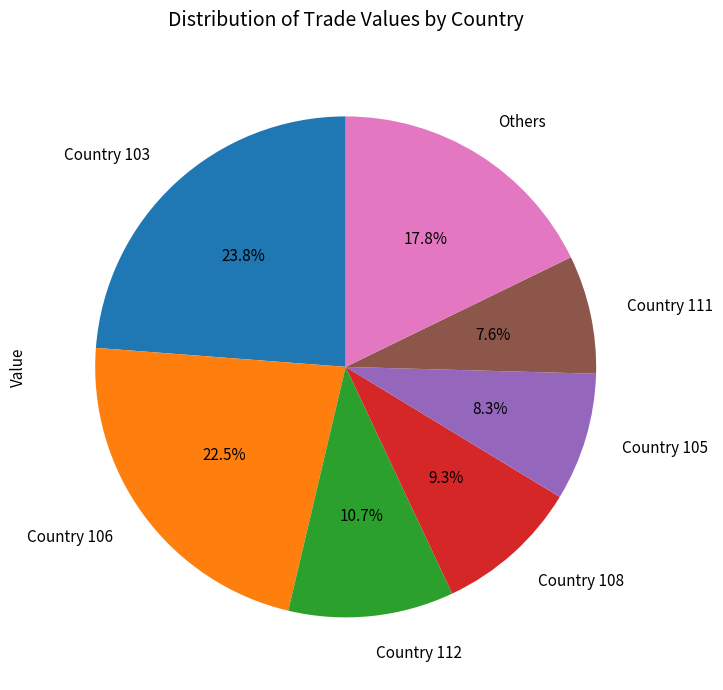

Which category has the smallest portion of the pie?

Country 111